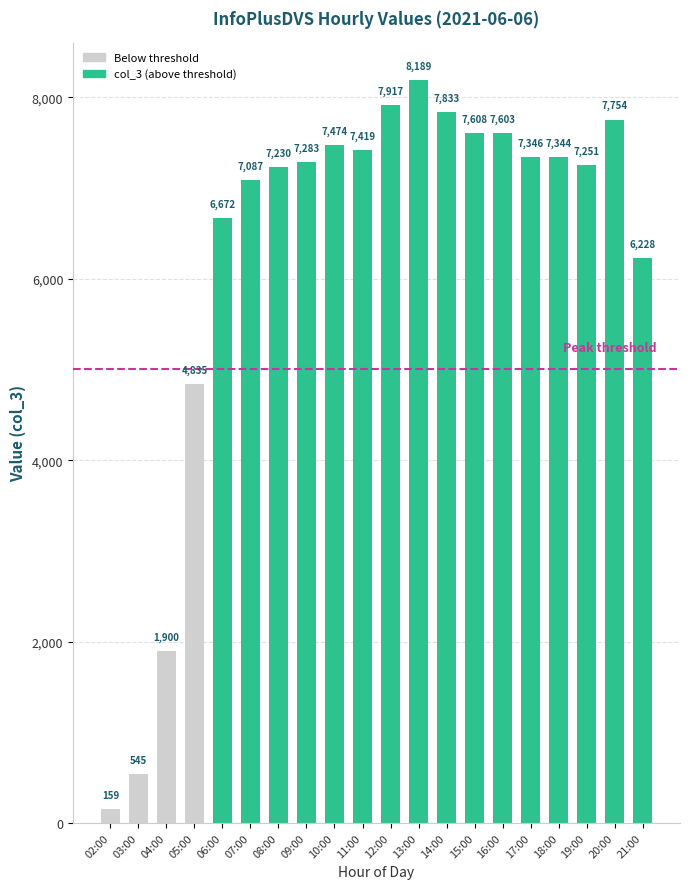

Count the number of data series in this chart.

1